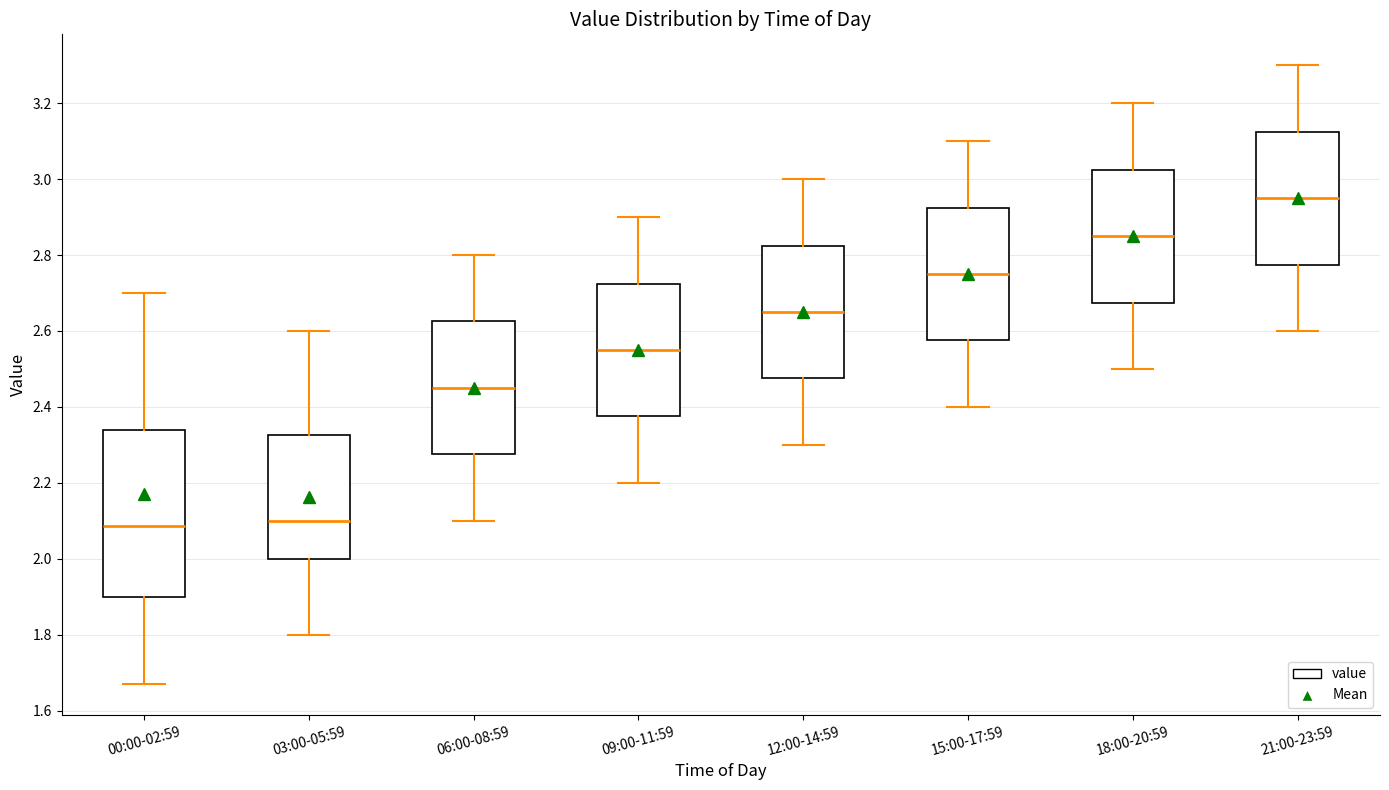

Reading left to right, transcribe this box plot: for each box, give where its median line is, the range the box spans, and where its two whiskers end, as read against the y-axis. The values are not printed on the chart, so give them approximately, as read against the axis.

00:00-02:59: median 2.08, box 1.90 to 2.34, whiskers 1.68 to 2.70
03:00-05:59: median 2.10, box 2.00 to 2.32, whiskers 1.80 to 2.60
06:00-08:59: median 2.46, box 2.28 to 2.62, whiskers 2.10 to 2.80
09:00-11:59: median 2.56, box 2.38 to 2.72, whiskers 2.20 to 2.90
12:00-14:59: median 2.66, box 2.48 to 2.82, whiskers 2.30 to 3.00
15:00-17:59: median 2.76, box 2.58 to 2.92, whiskers 2.40 to 3.10
18:00-20:59: median 2.86, box 2.68 to 3.02, whiskers 2.50 to 3.20
21:00-23:59: median 2.96, box 2.78 to 3.12, whiskers 2.60 to 3.30